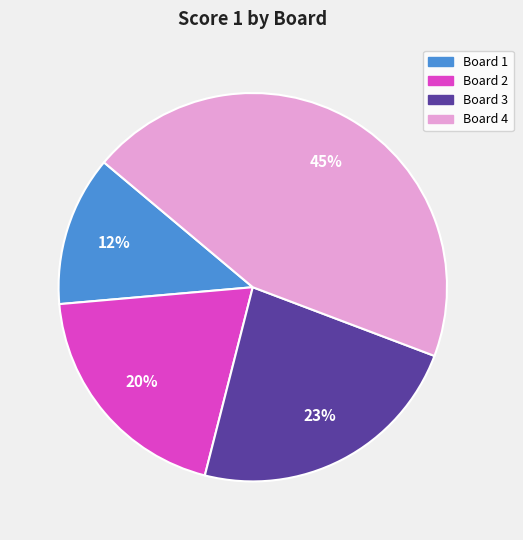

Do Board 3 and Board 4 together represent more than half of the pie?

Yes